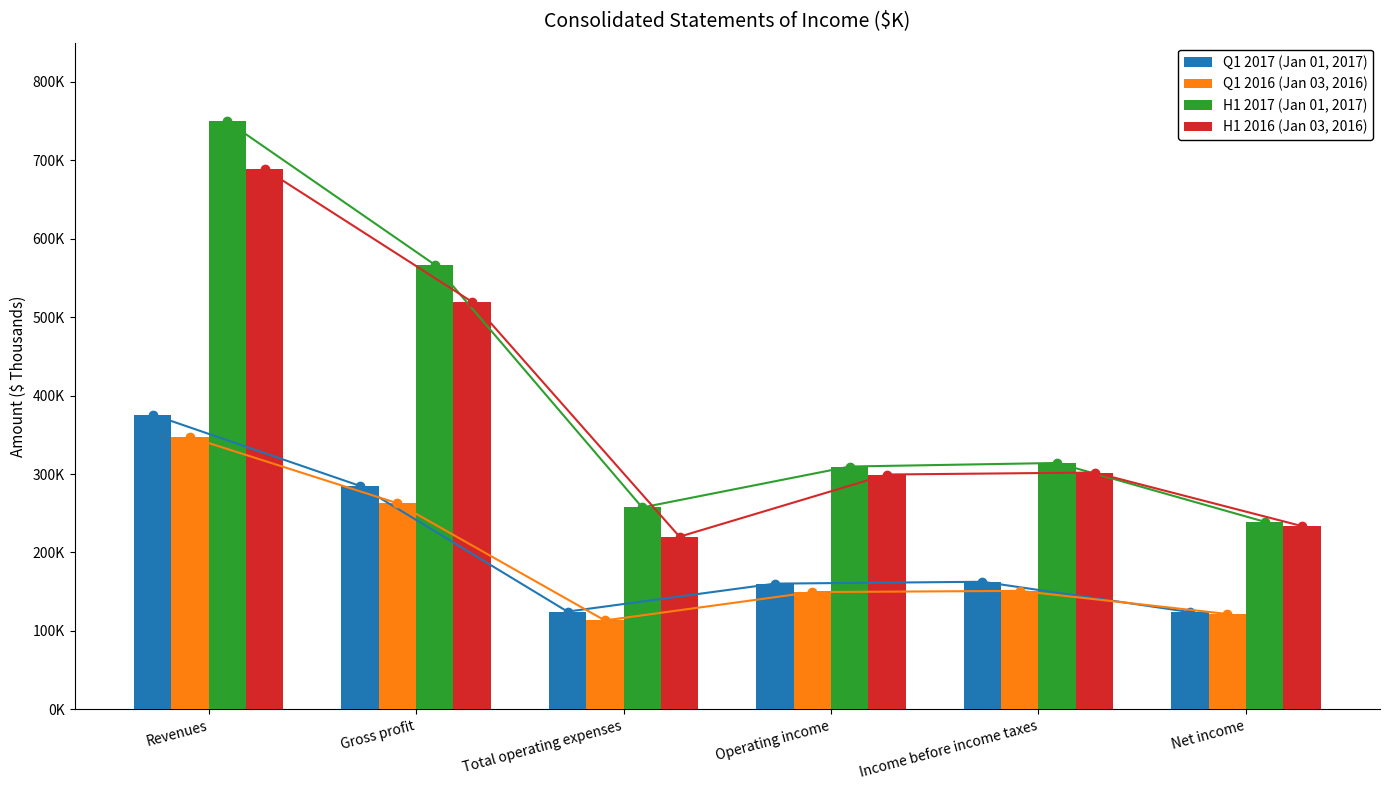

How many groups of bars are there?

6